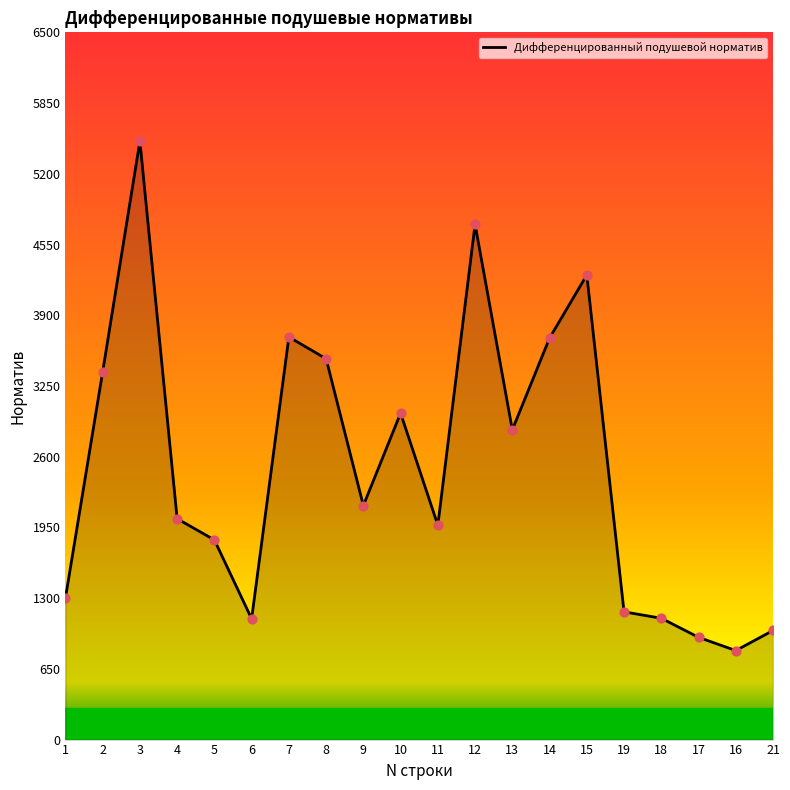

What is the change in value from 8 to 11?

-1530.0